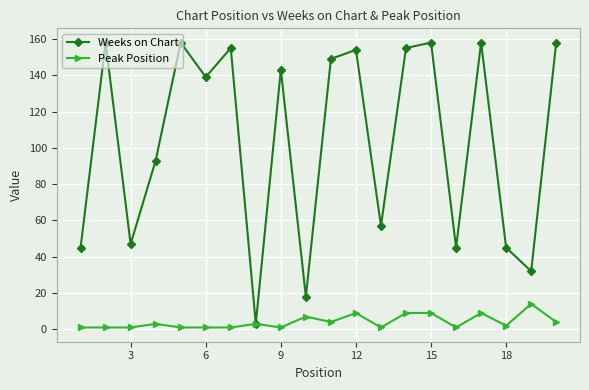

What is the value of the Weeks on Chart point at the 16th from the left?

45